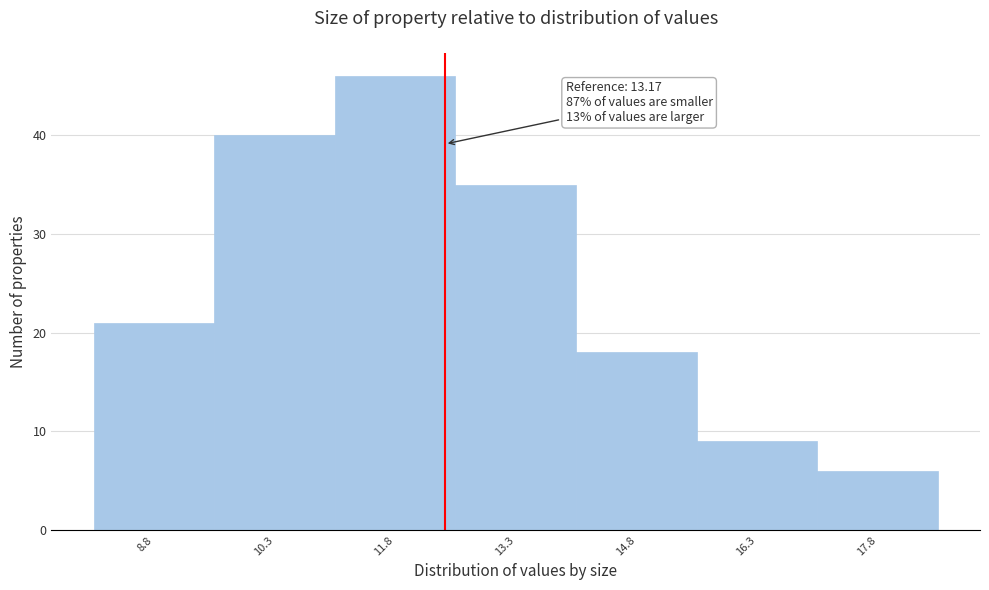

Reading right to left, extract all data points from this chart.

6	9	18	35	46	40	21